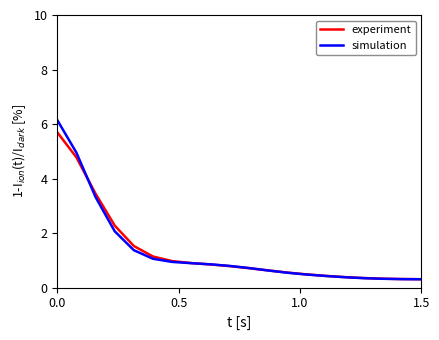

What is the minimum value shown in the chart?

0.3